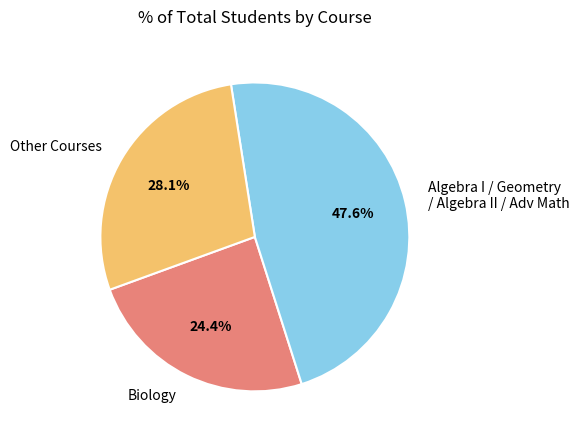

What is the smallest slice in the pie chart?

Biology